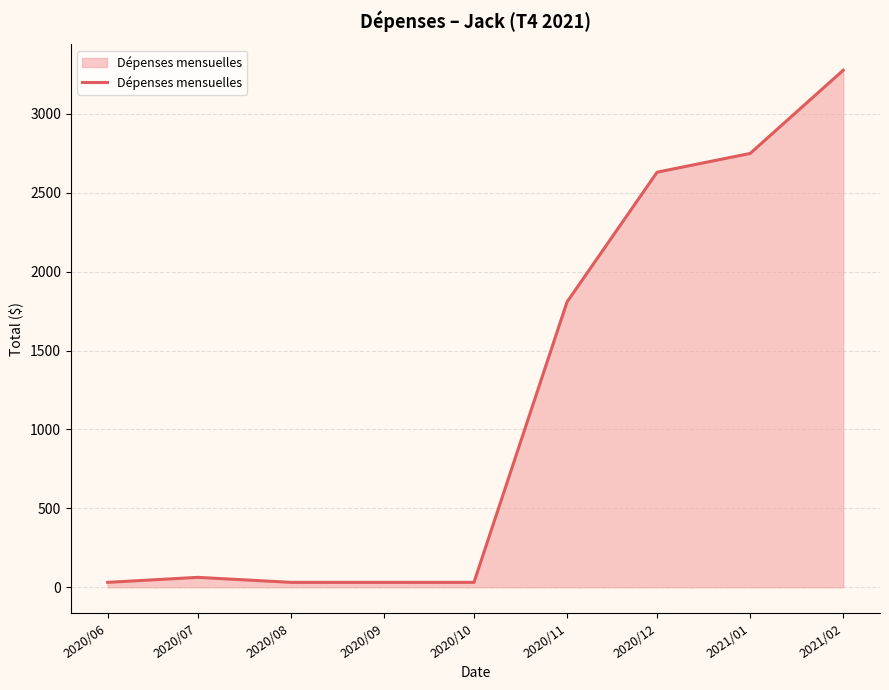

How many categories are shown in the chart?

9